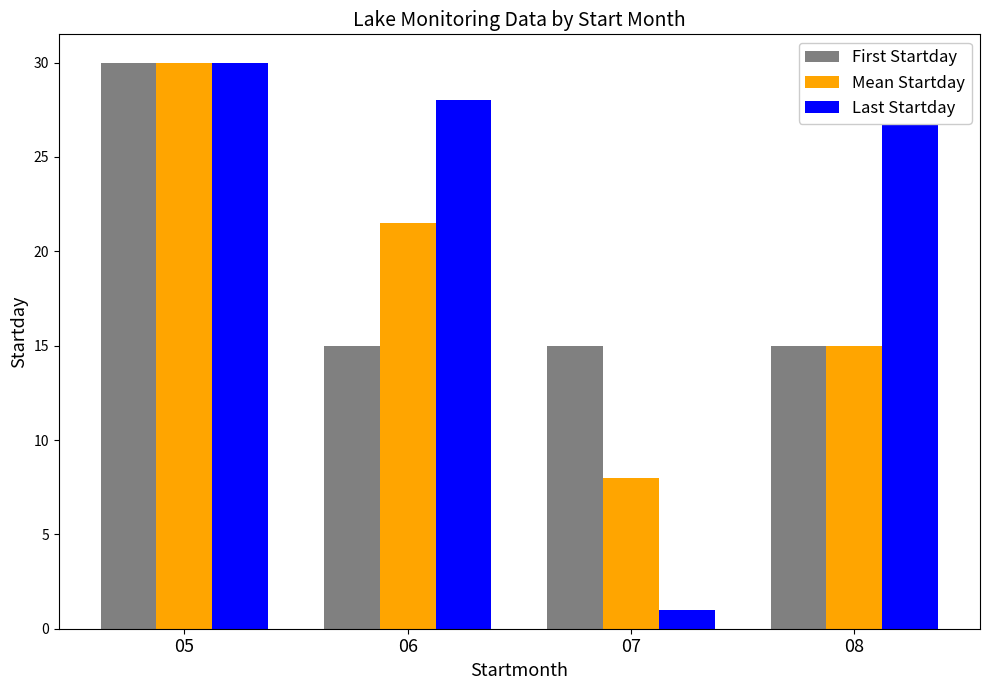

What is the average value of the First Startday series?

18.8